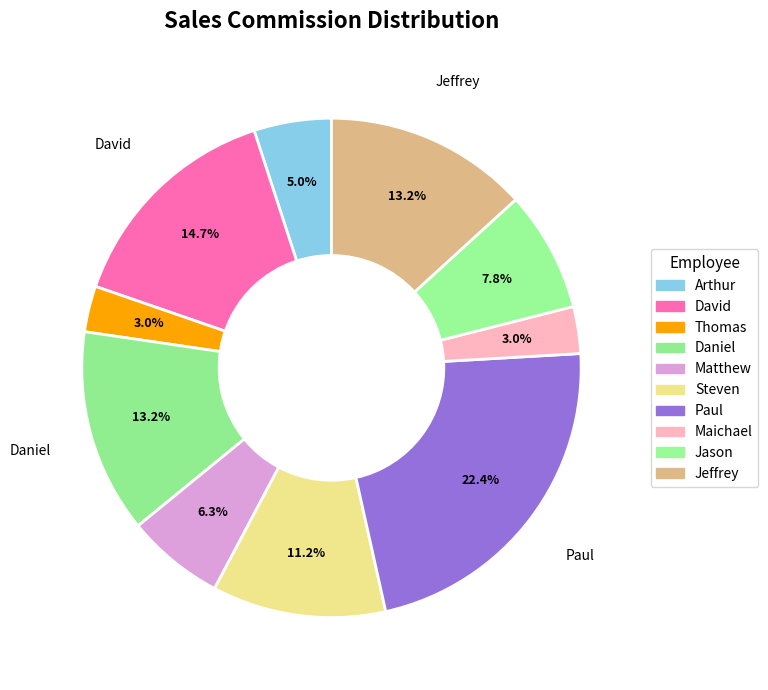

How many slices are in this pie chart?

10